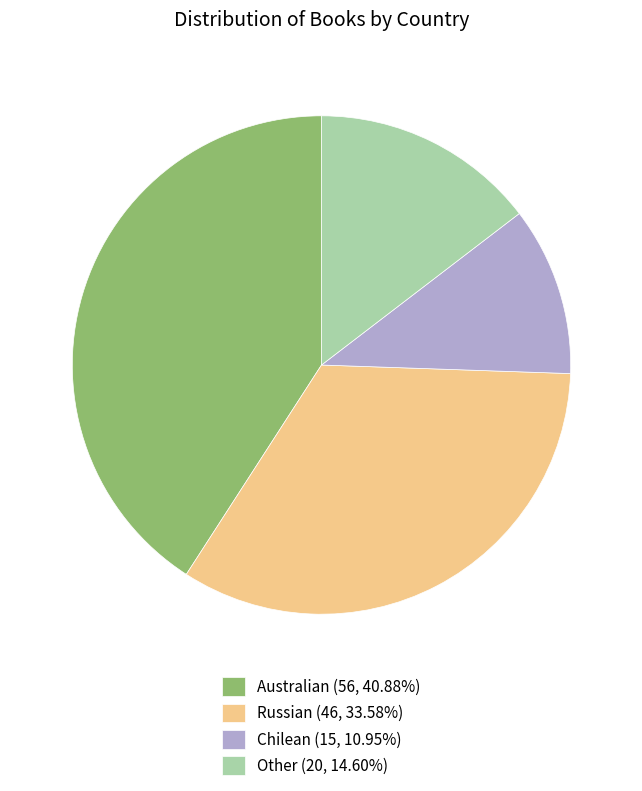

Is the sum of Chilean (15, 10.95%) and Australian (56, 40.88%) greater than half?

Yes